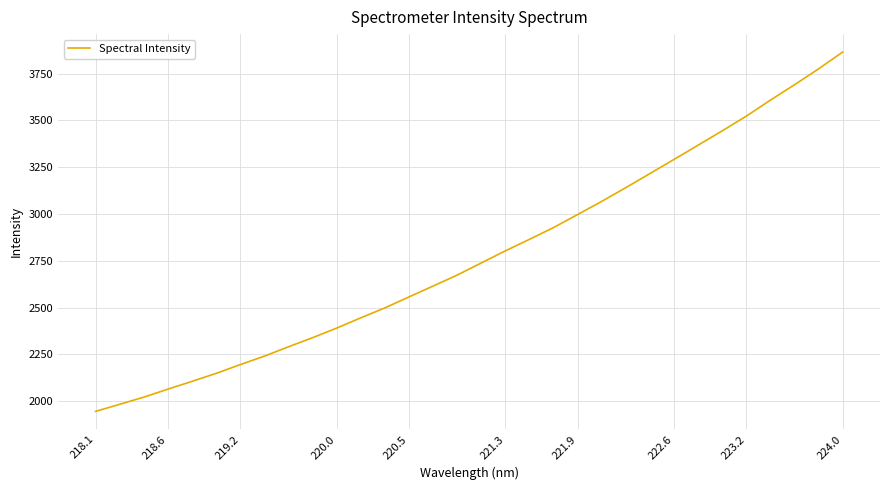

What is the difference between the maximum and minimum values?

1918.8